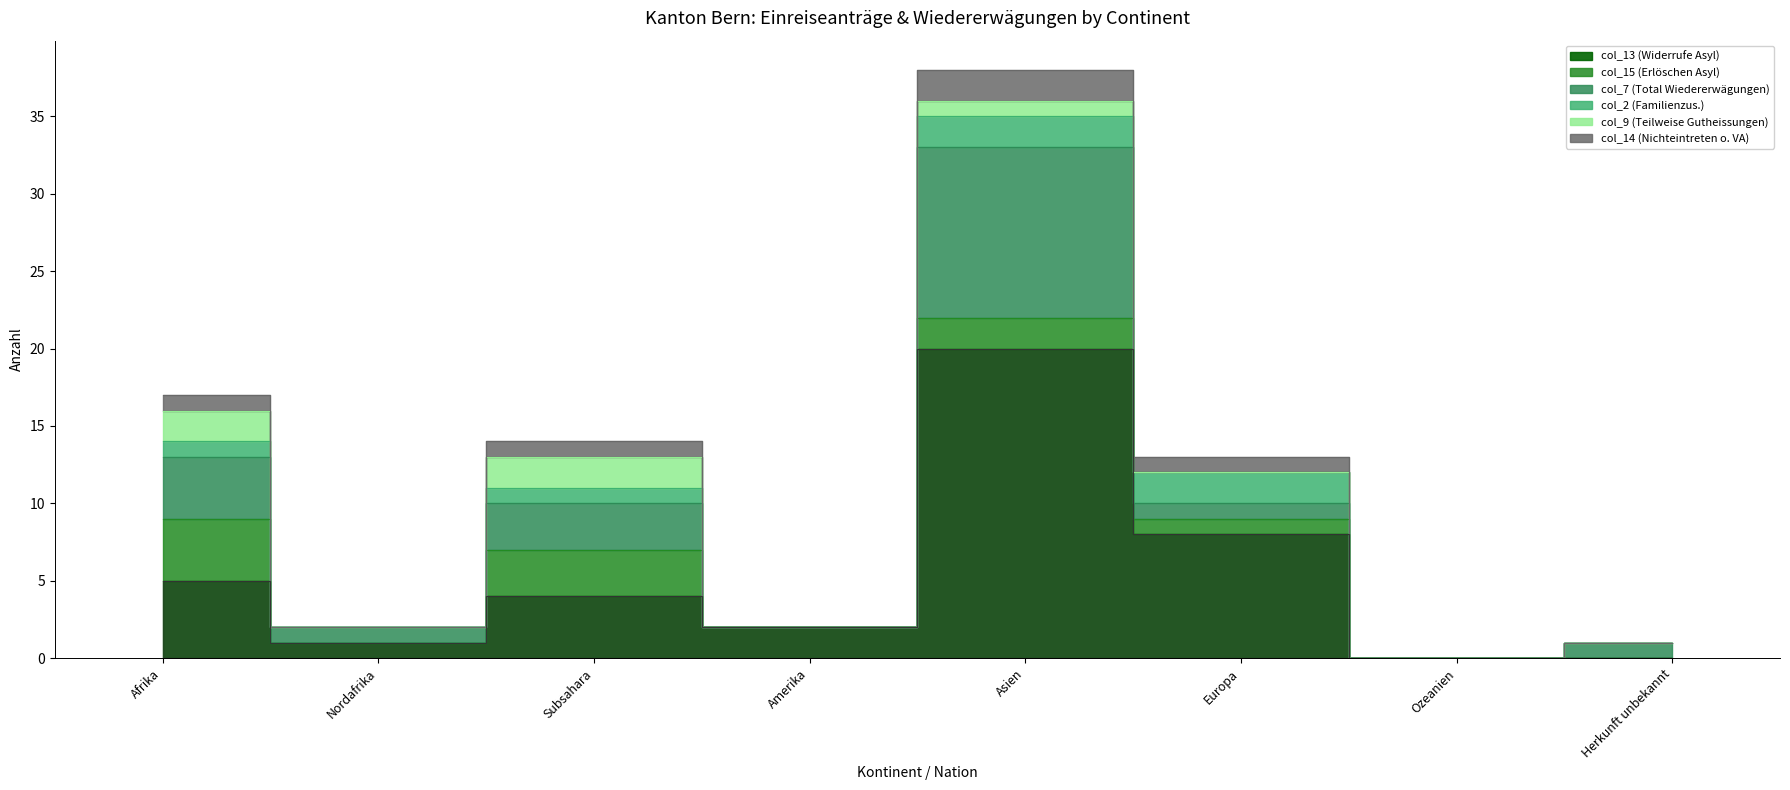

What is the average value of the col_14 (Nichteintreten o. VA) series?

1